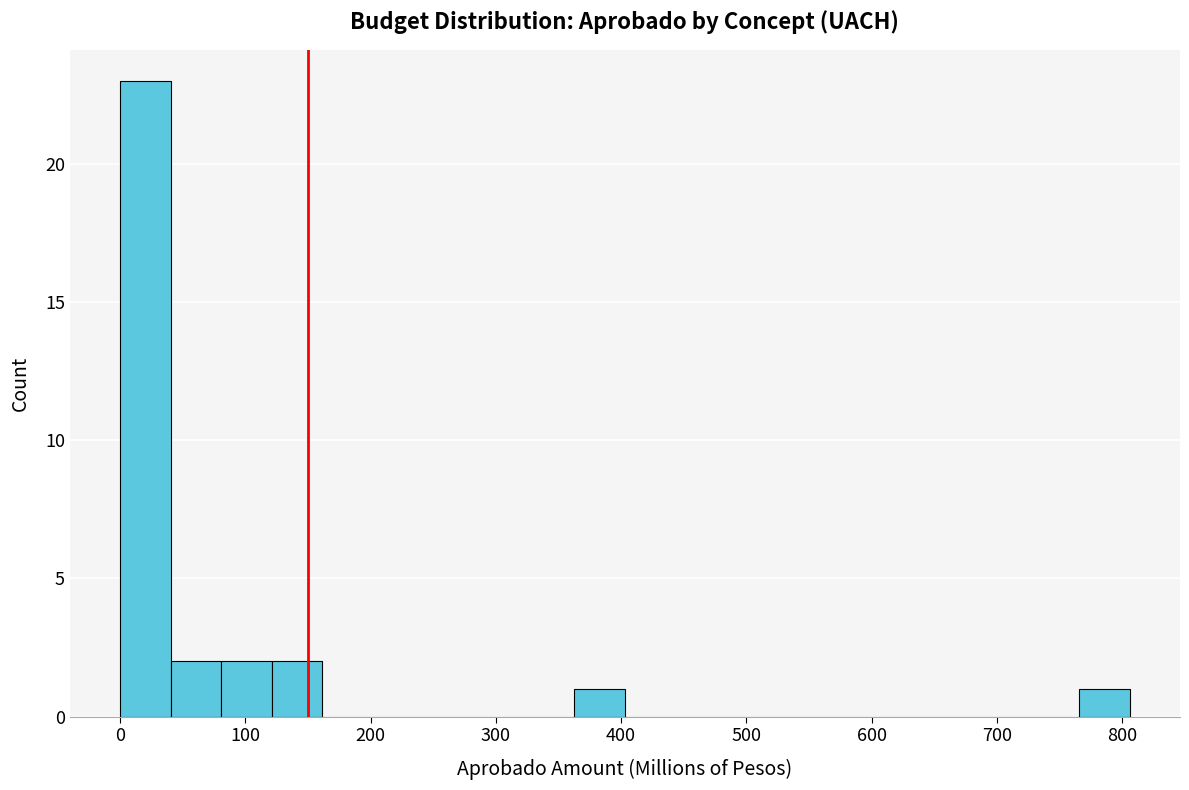

What is the height of the bar covering 770 to 810 on the x-axis? Neither the bar edges nor the heights are printed on the chart, so give them approximately, as read against the axes.

1